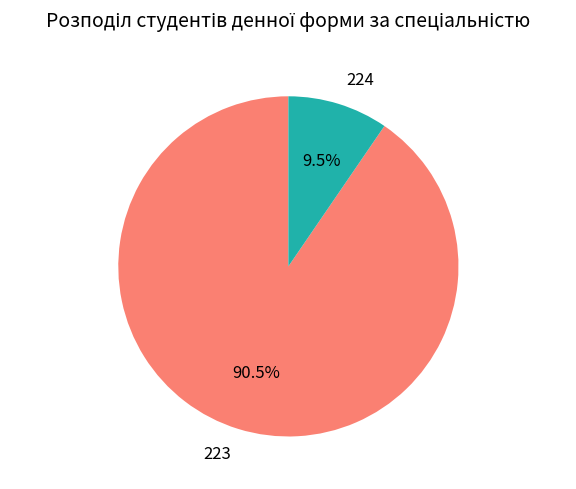

Which slice represents more than half of the pie?

223